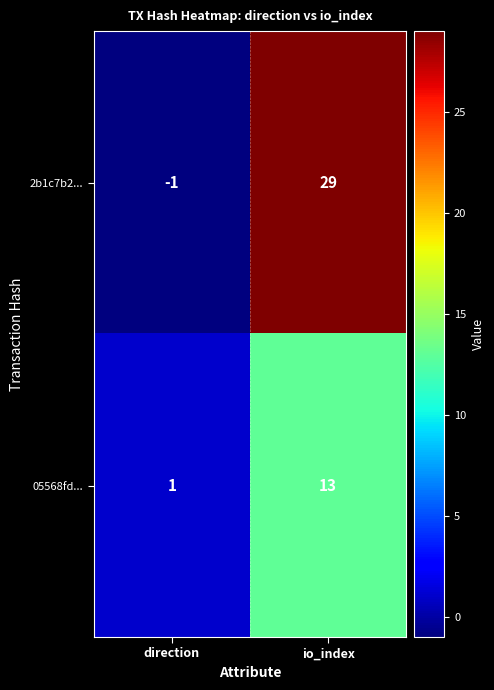

Is it true that 2b1c7b2... equals -1 at direction?

True